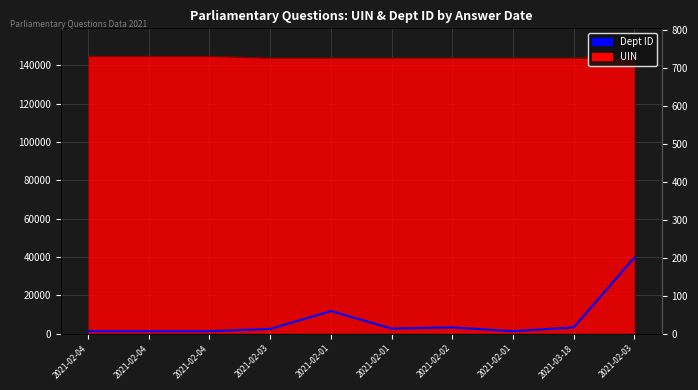

List the labels in order of value, smallest first.

2021-02-04, 2021-02-04, 2021-02-04, 2021-02-01, 2021-02-03, 2021-02-01, 2021-02-02, 2021-03-18, 2021-02-01, 2021-02-03